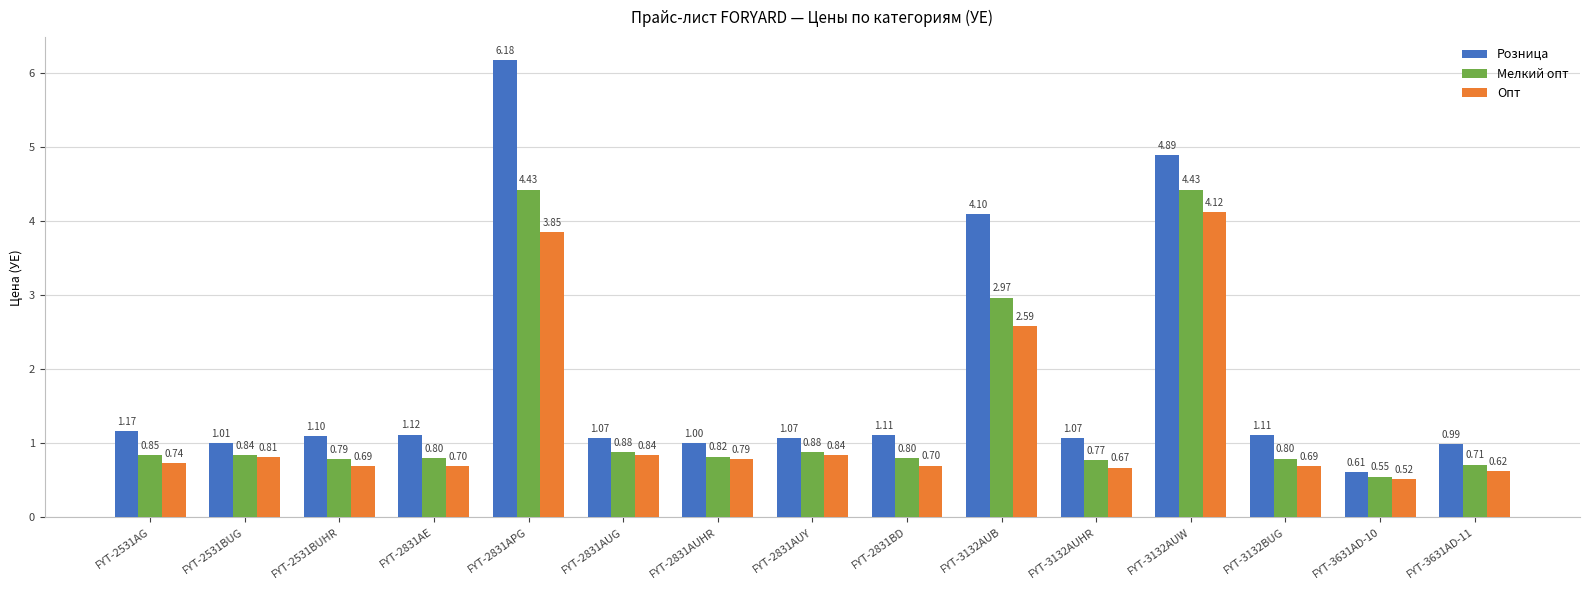

At FYT-2531AG, list the series in order from largest to smallest.

Розница, Мелкий опт, Опт